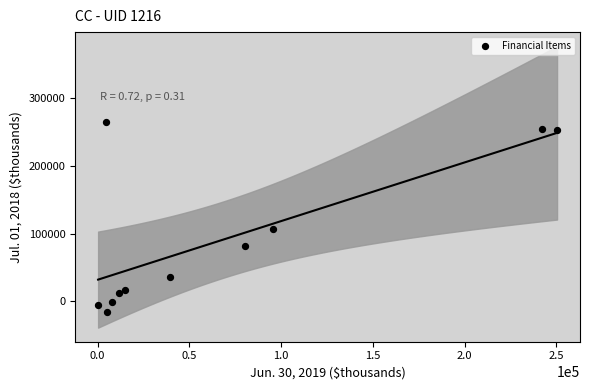

What is the average X value?

68469